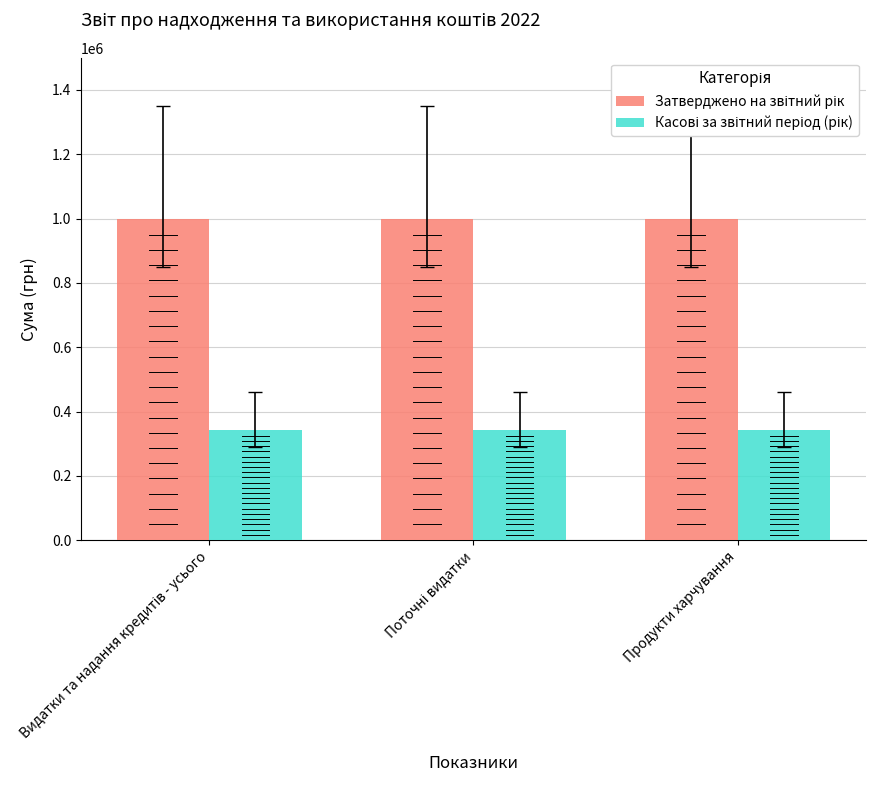

Reading left to right, list all the values displayed in this chart.

Затверджено на звітний рік: 1000000.0	1000000.0	1000000.0
Касові за звітний період (рік): 341868.7	341868.7	341868.7